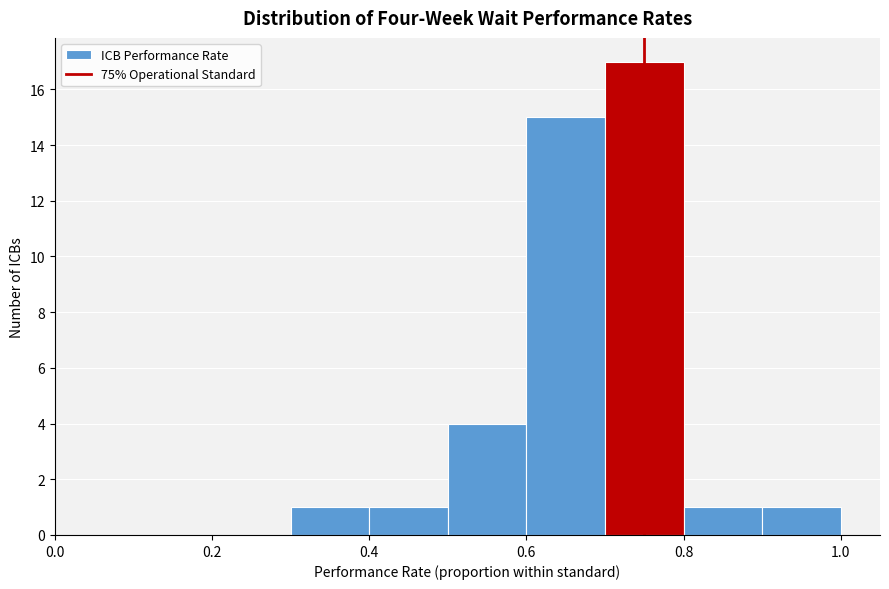

Over which range of the x-axis is the bar tallest?

0.7 to 0.8